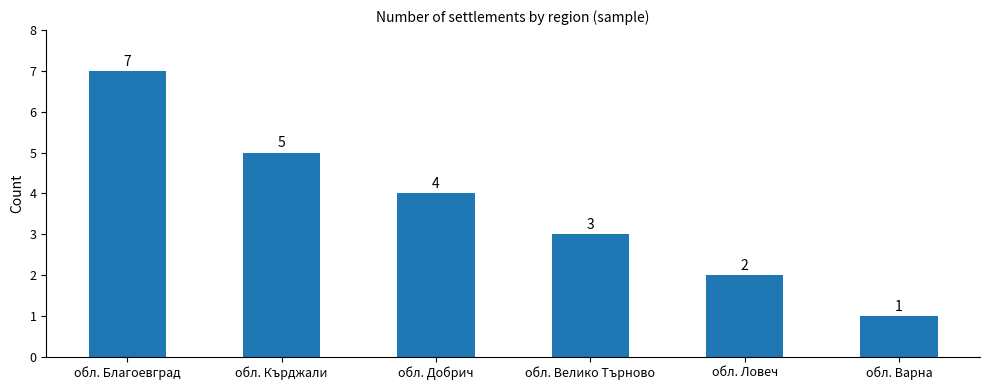

How many values are between 2 and 5?

4